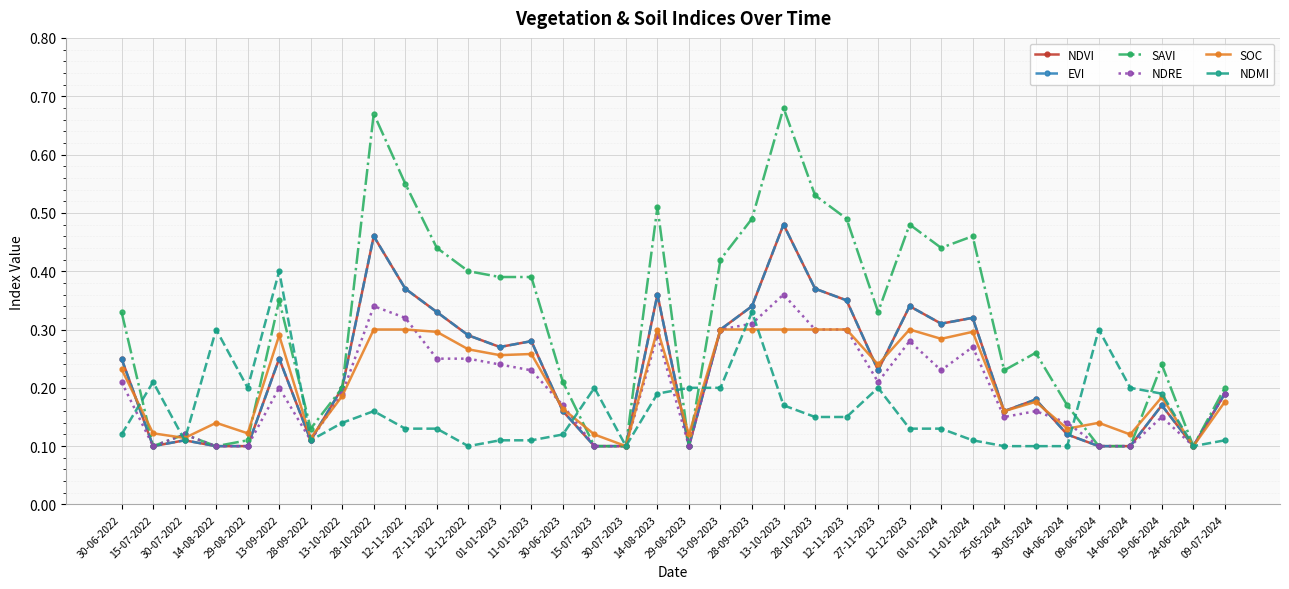

How many NDRE values are between 0 and 1?

36